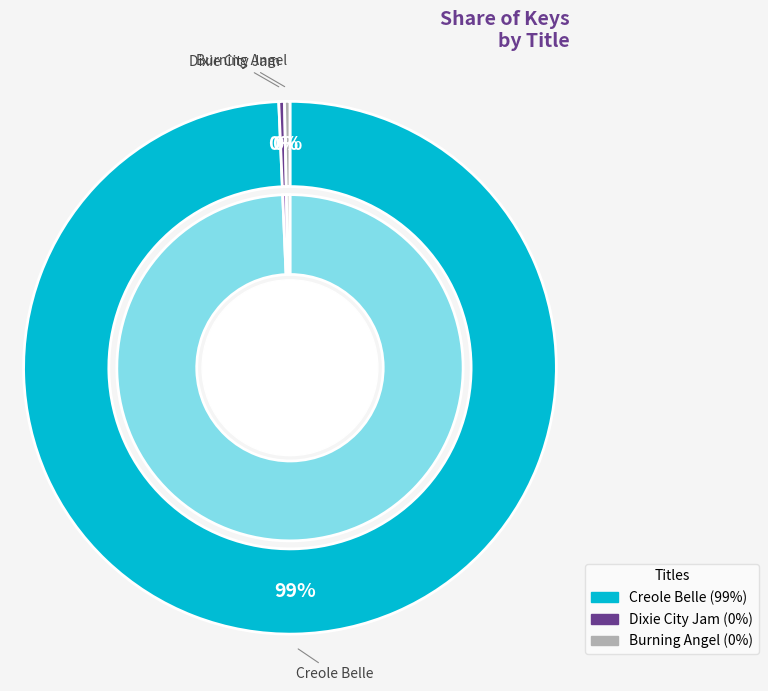

The Burning Angel slice represents 0% of the pie. True or false?

True